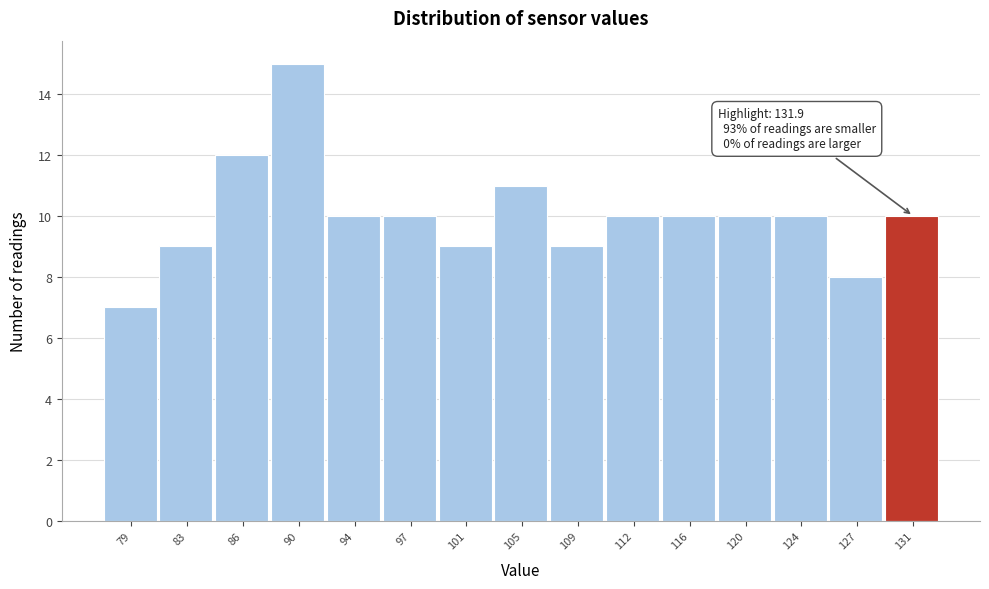

Reading left to right, list all the values displayed in this chart.

79=7	83=9	86=12	90=15	94=10	97=10	101=9	105=11	109=9	112=10	116=10	120=10	124=10	127=8	131=10